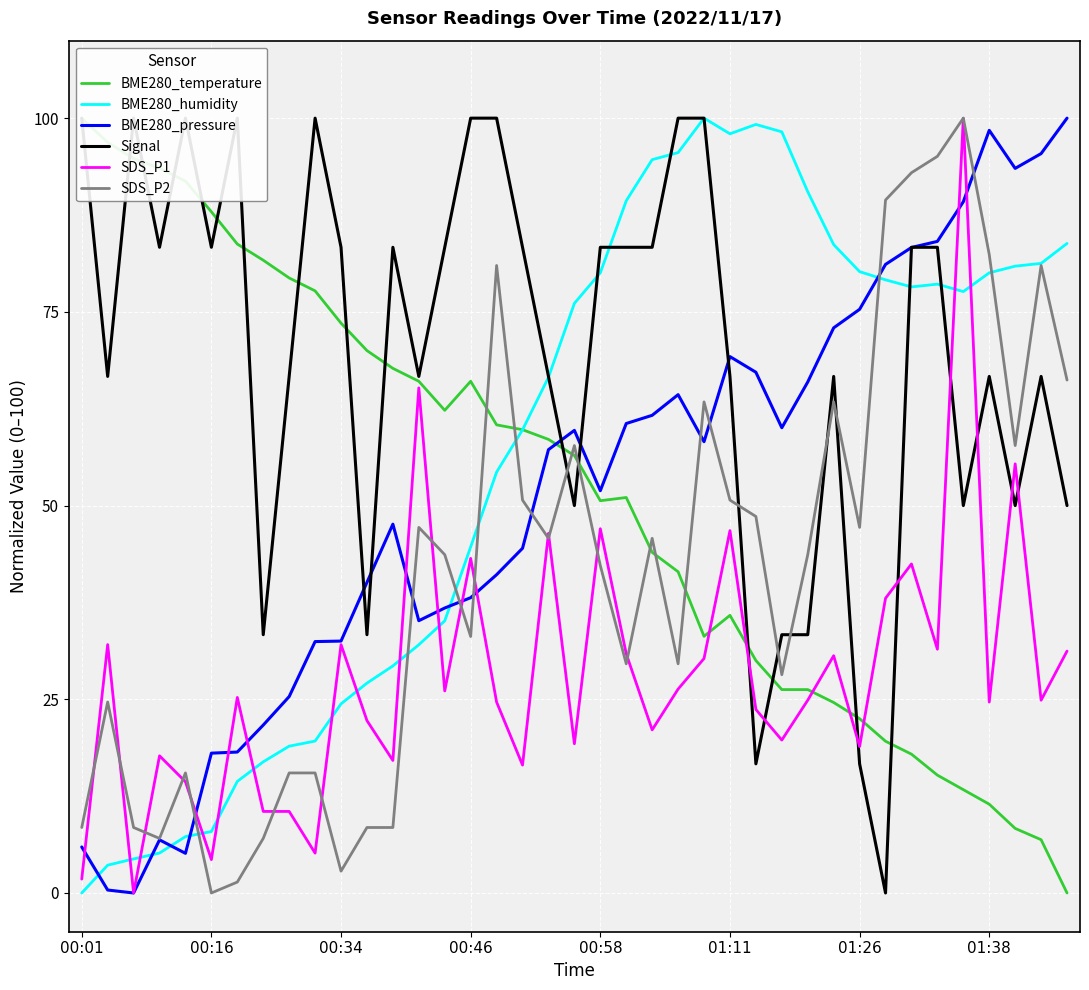

What are all the series names shown in the legend?

BME280_temperature, BME280_humidity, BME280_pressure, Signal, SDS_P1, SDS_P2